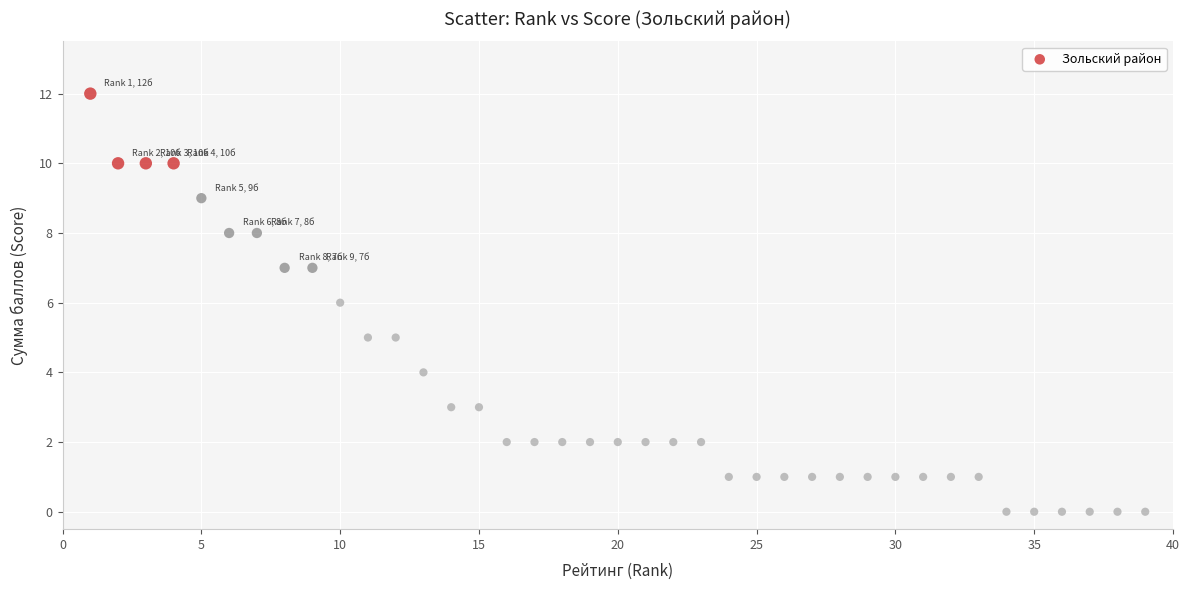

What is the range of X values (max minus min)?

38